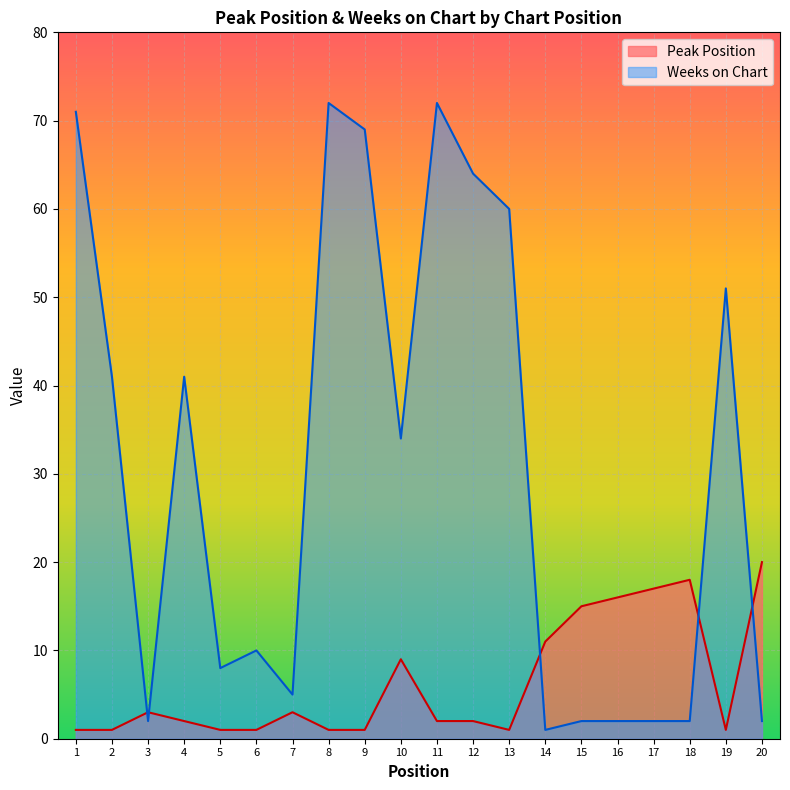

The Weeks on Chart series shows 1 at 17. True or false?

False